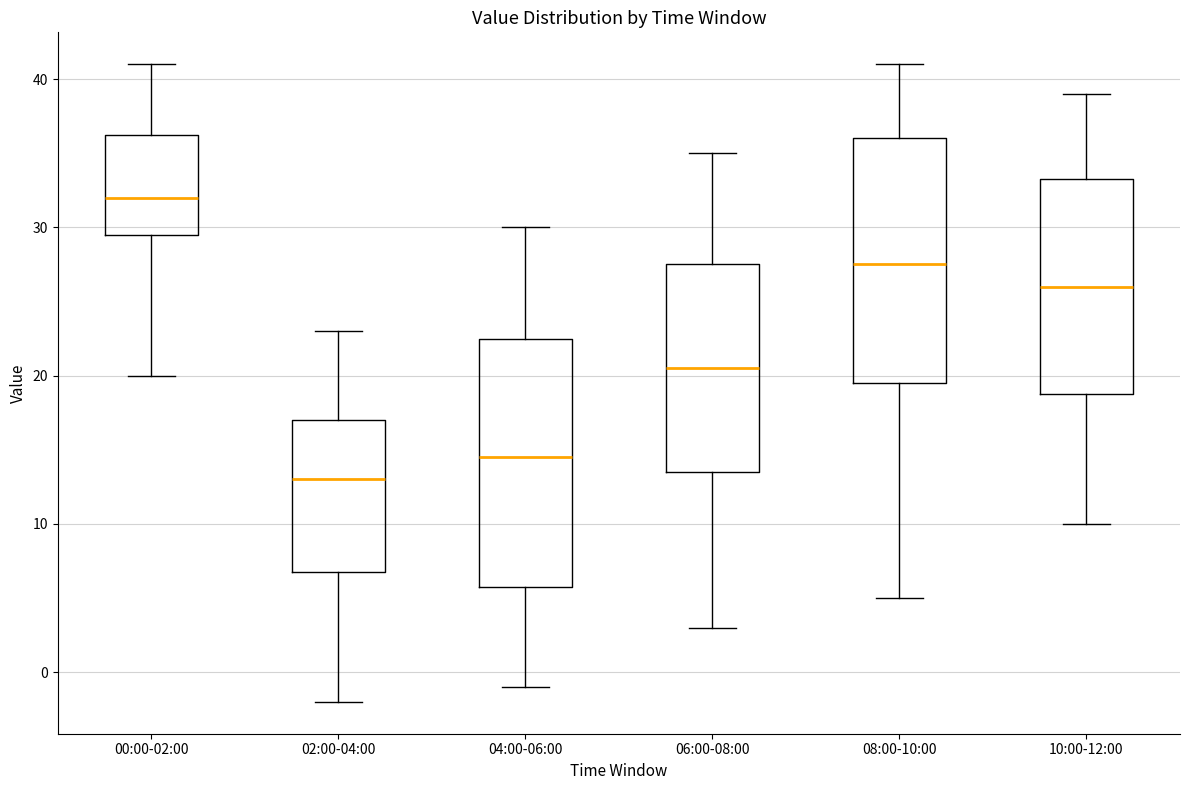

Reading left to right, read every box against the y-axis: the position of its median line, the range the box covers, and the ends of its whiskers. The values are not printed on the chart, so give them approximately, as read against the axis.

00:00-02:00: median 32, box 30 to 36, whiskers 20 to 41
02:00-04:00: median 13, box 7 to 17, whiskers -2 to 23
04:00-06:00: median 15, box 6 to 23, whiskers -1 to 30
06:00-08:00: median 21, box 14 to 28, whiskers 3 to 35
08:00-10:00: median 28, box 20 to 36, whiskers 5 to 41
10:00-12:00: median 26, box 19 to 33, whiskers 10 to 39